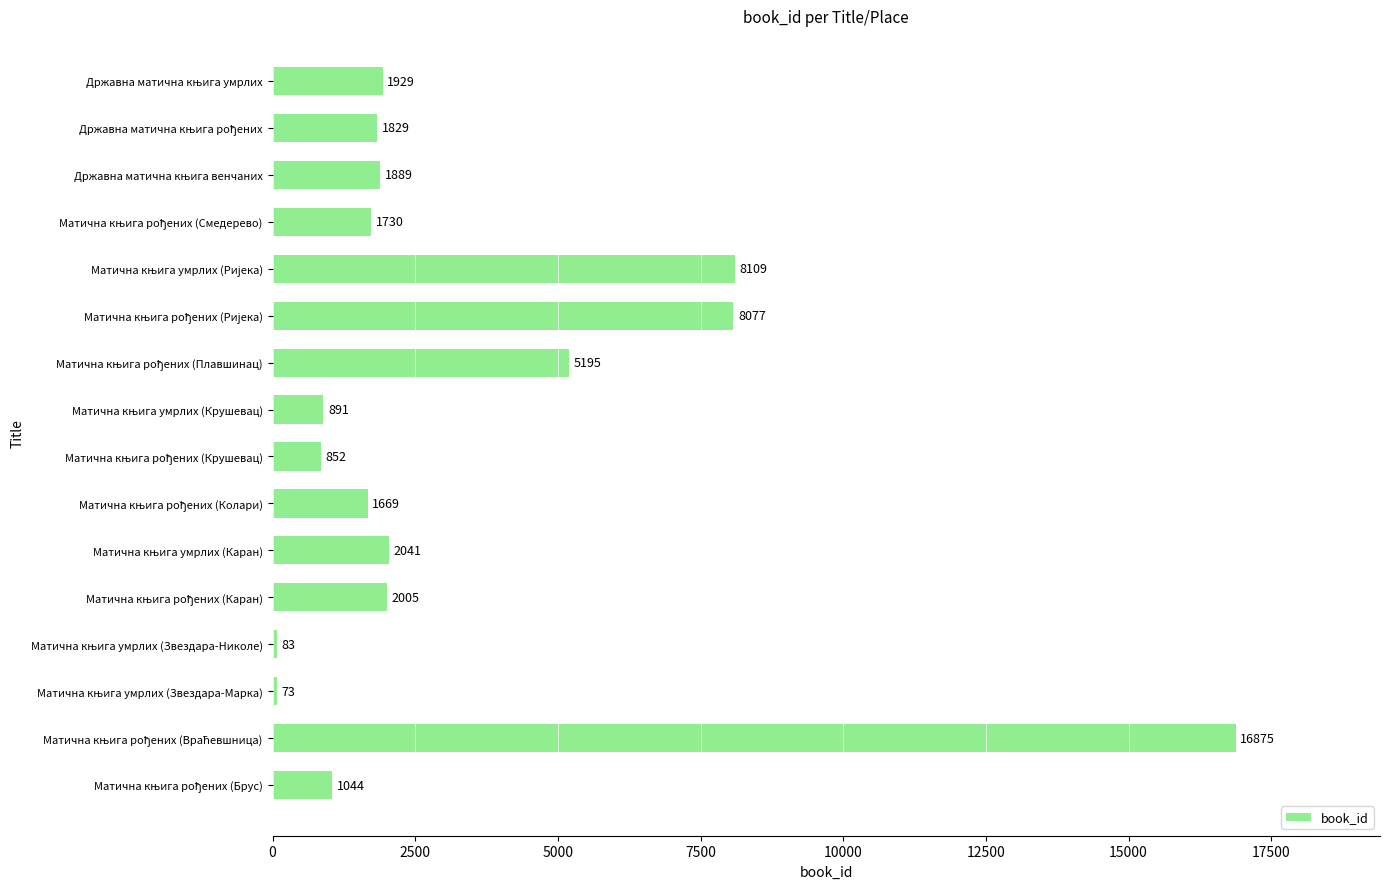

What is the greatest value displayed?

16875